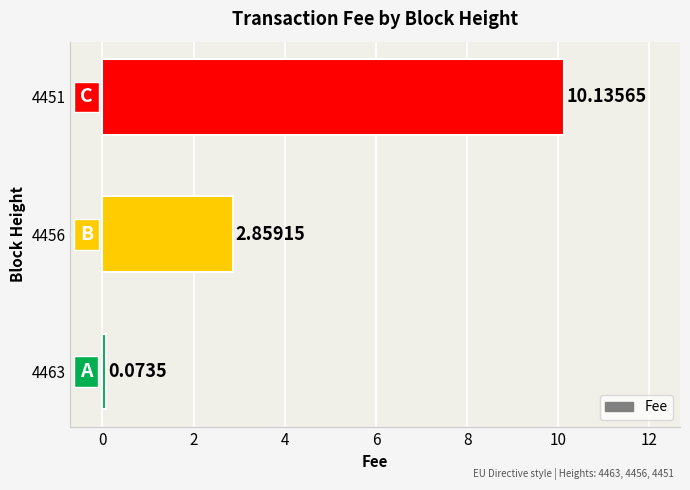

Between 4463 and 4456, which is larger?

4456